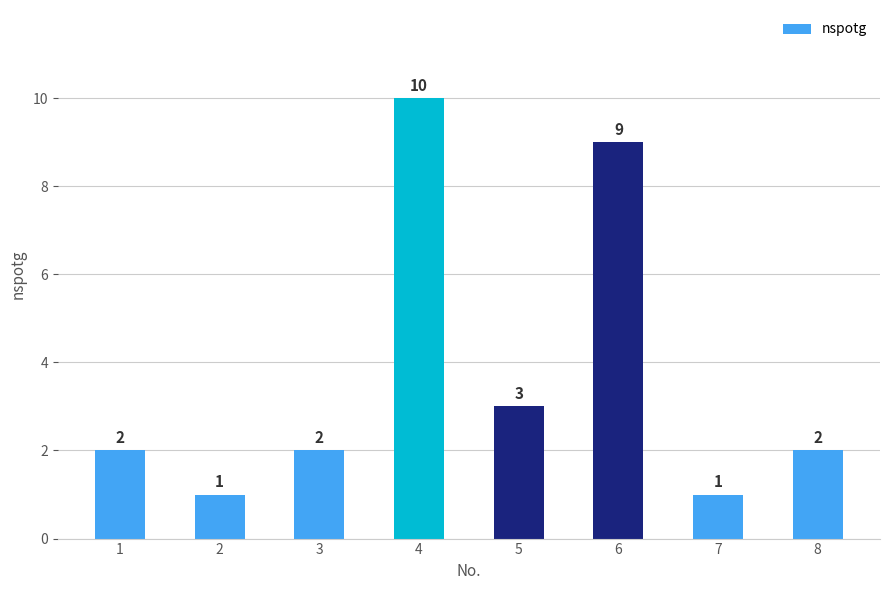

Are the bars grouped side by side (vs. stacked)?

No